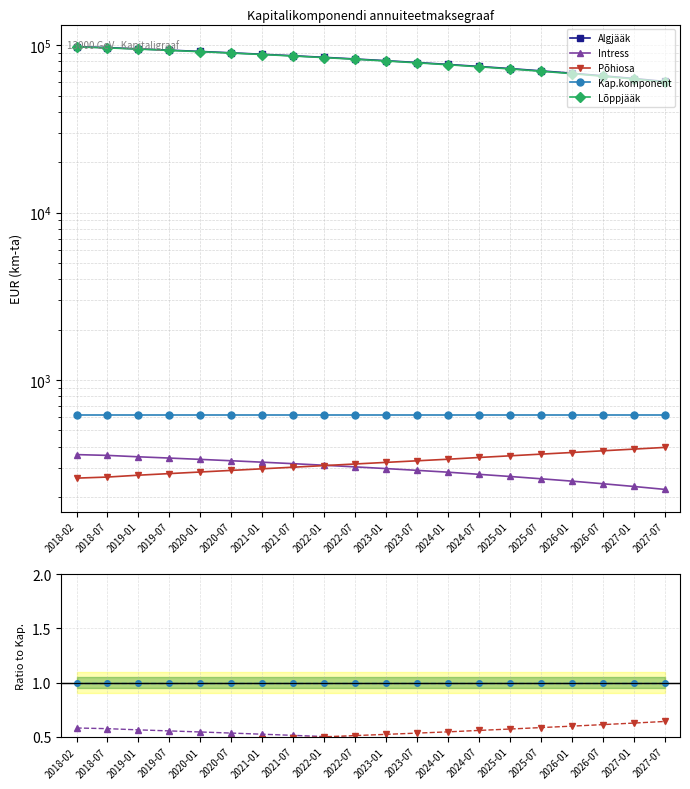

True or false: Intress and Algjääk intersect in this chart.

False